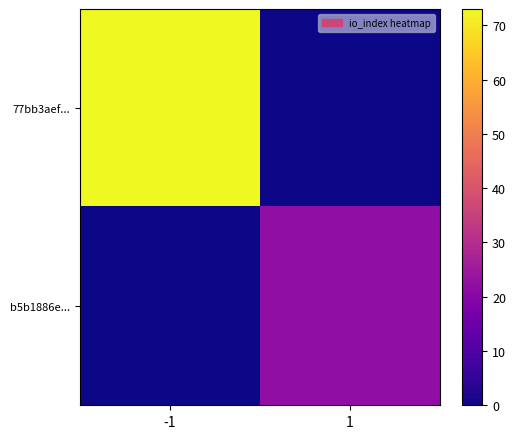

Reading left to right, what are all the values shown in this chart?

77bb3aef...: -1=73	1=0
b5b1886e...: -1=0	1=22